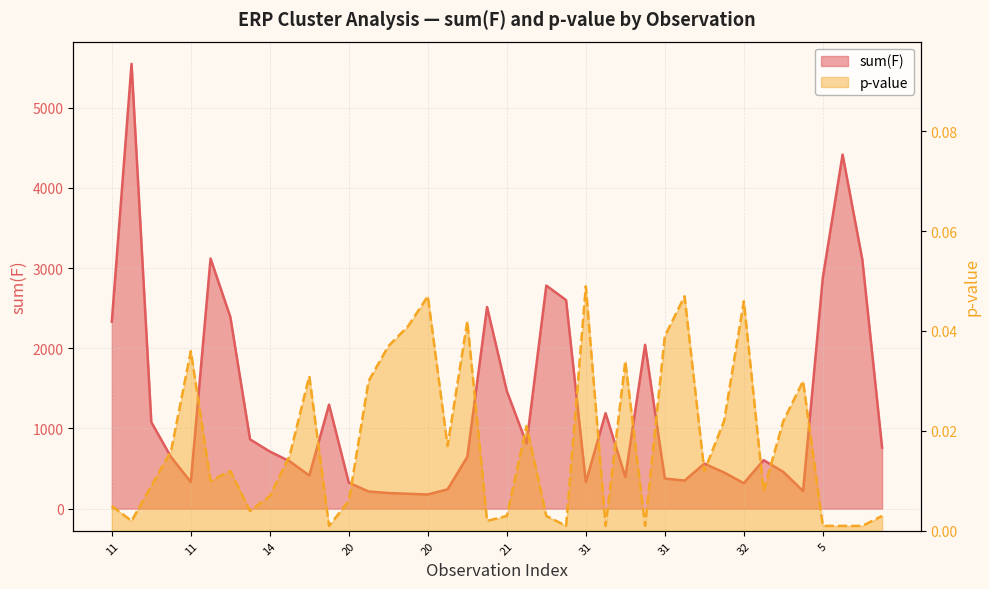

How many lines are shown in the chart?

2